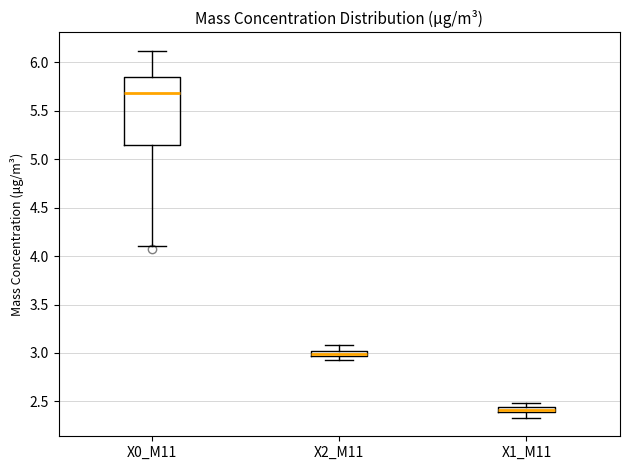

Where is the lower edge of the box for X2_M11 on the y-axis? The values are not printed on the chart, so give them approximately, as read against the axis.

2.95